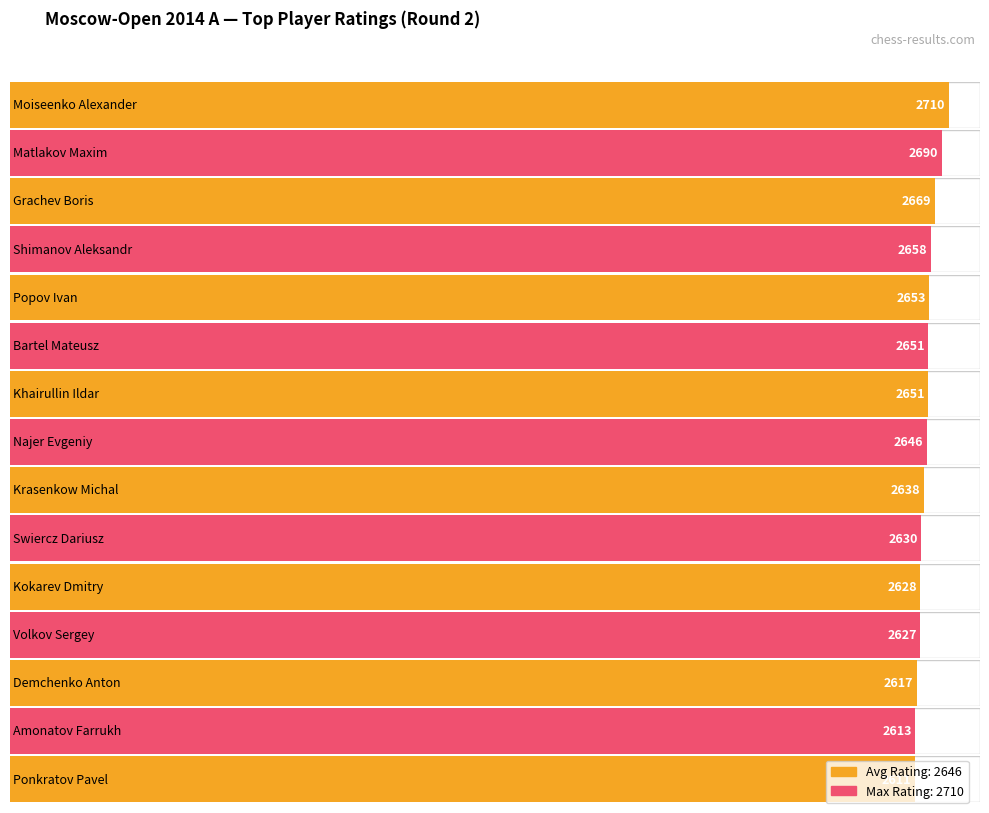

Does the chart contain any negative values?

No